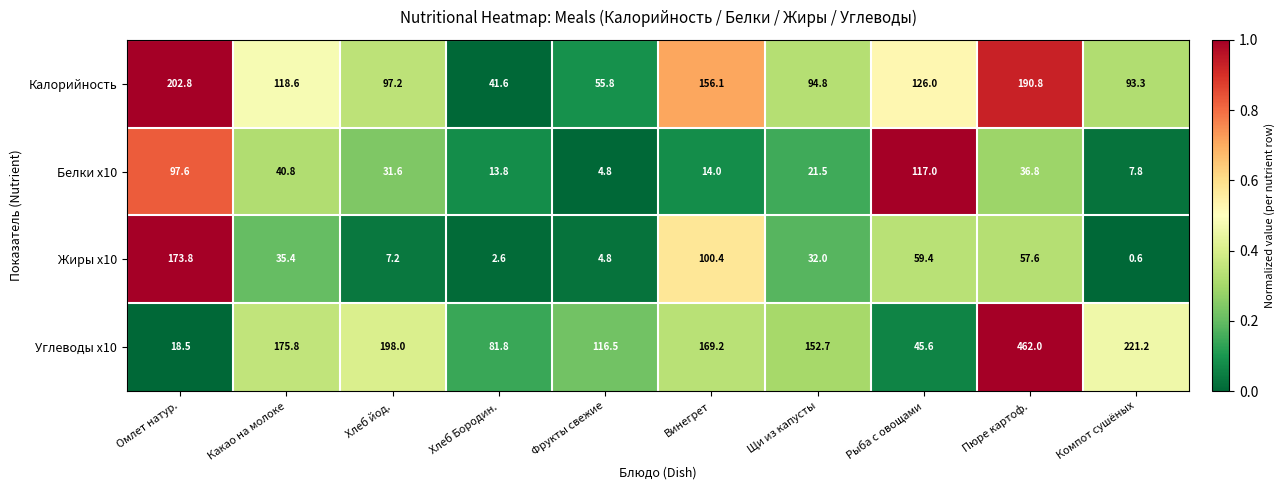

The Углеводы x10 series shows 356.2 at Хлеб йод.. True or false?

False